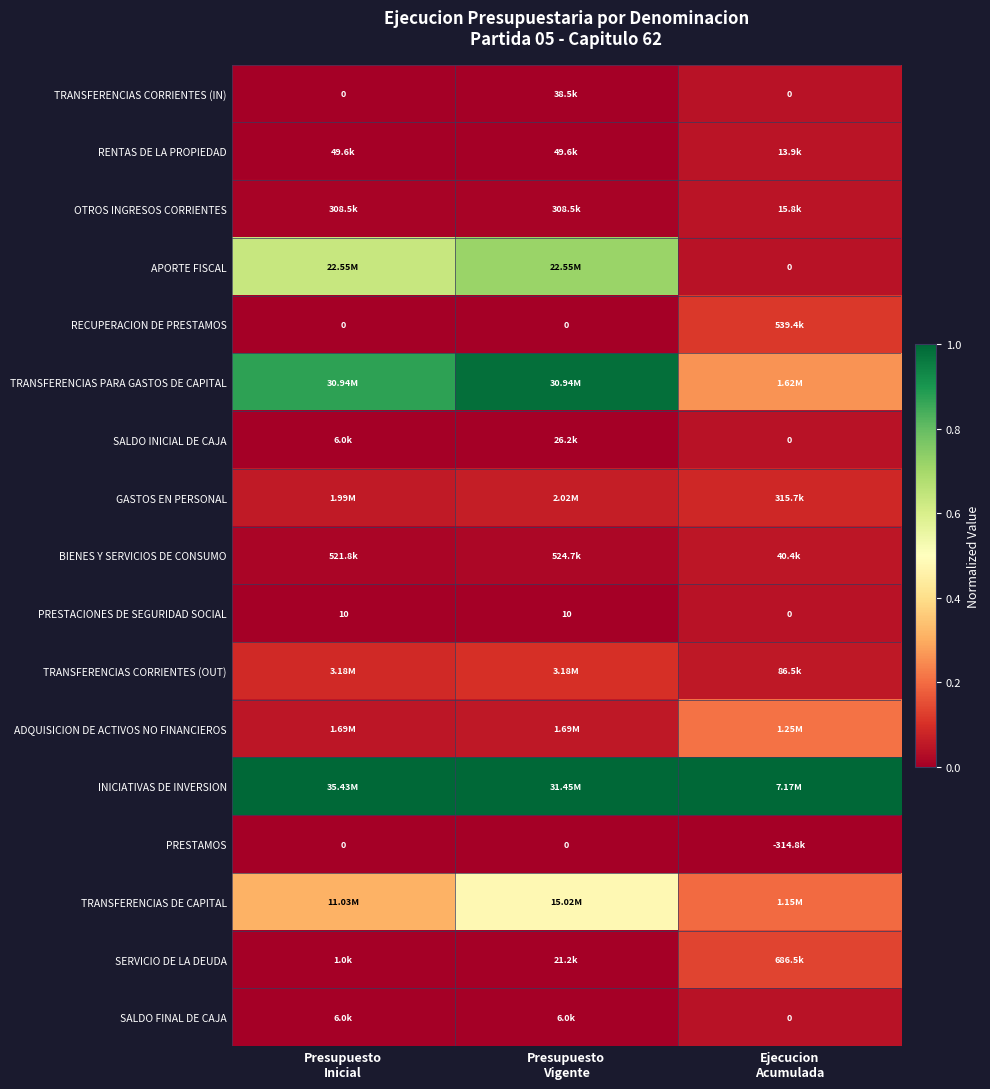

Which series has the widest spread of values?

TRANSFERENCIAS PARA GASTOS DE CAPITAL